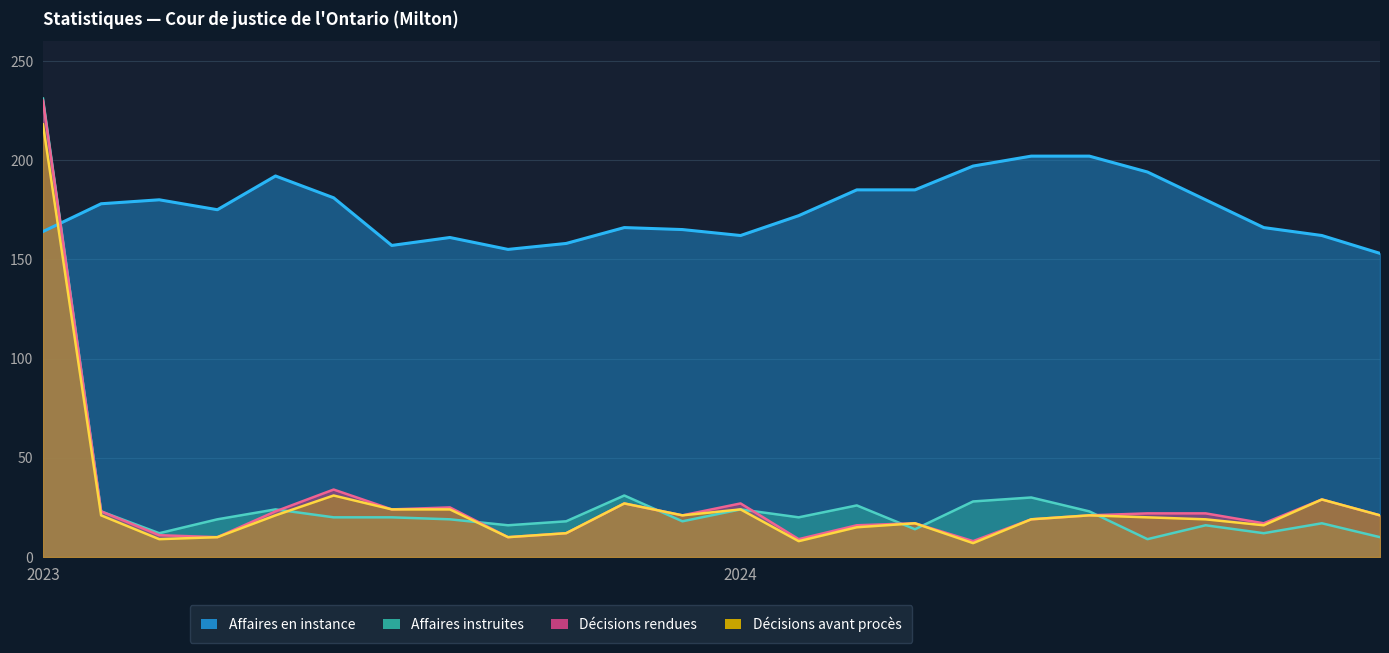

Reading left to right, extract all data points from this chart.

Affaires instruites: 231	23	12	19	24	20	20	19	16	18	31	18	24	20	26	14	28	30	23	9	16	12	17	10
Décisions rendues: 230	23	11	10	23	34	24	25	10	12	27	21	27	9	16	17	8	19	21	22	22	17	29	21
Décisions avant procès: 218	21	9	10	21	31	24	24	10	12	27	21	24	8	15	17	7	19	21	20	19	16	29	21
Affaires en instance: 164	178	180	175	192	181	157	161	155	158	166	165	162	172	185	185	197	202	202	194	180	166	162	153